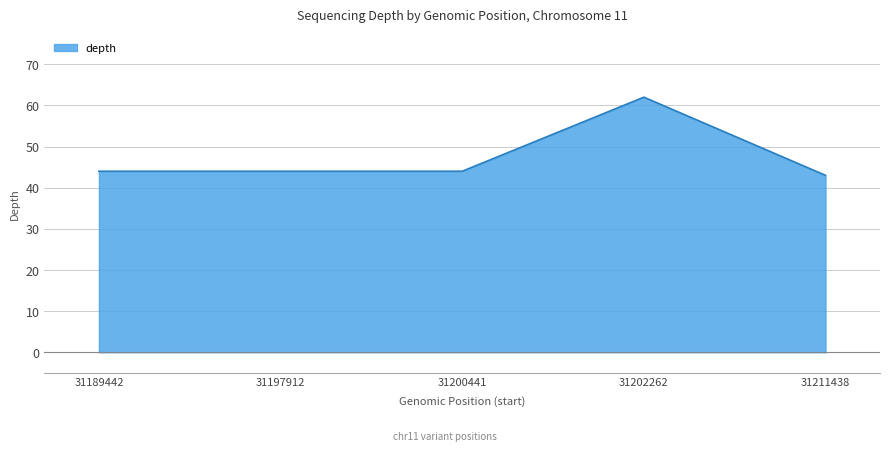

True or false: the data shows 44 at 31189442.

True